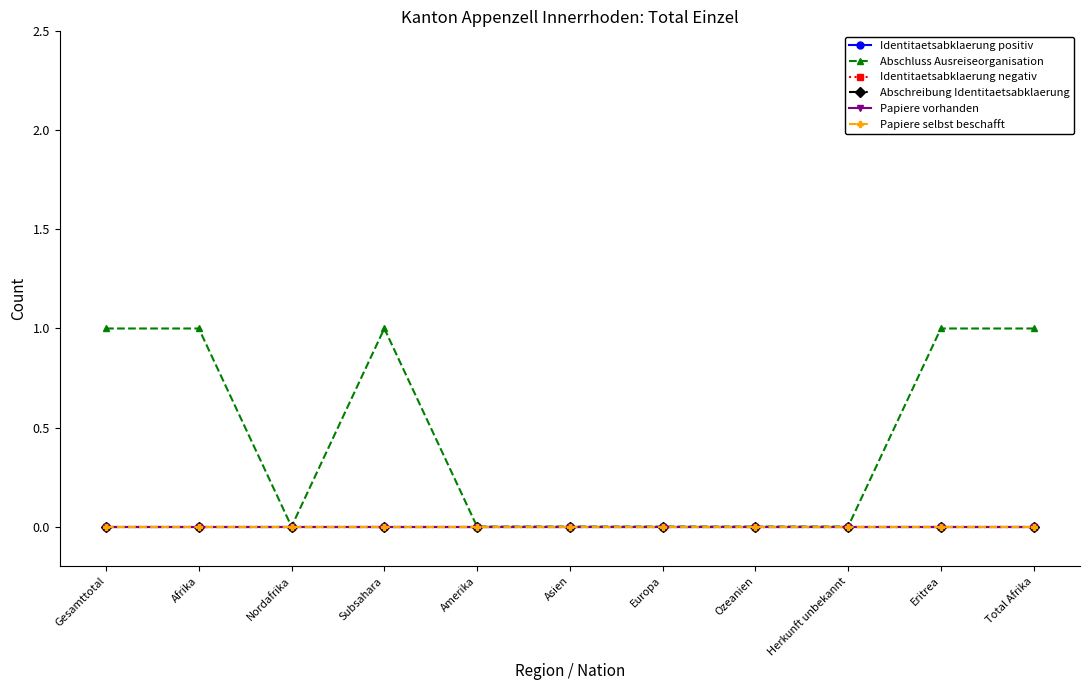

Reading right to left, what are all the values shown in this chart?

Identitaetsabklaerung positiv: 0	0	0	0	0	0	0	0	0	0	0
Abschluss Ausreiseorganisation: 1	1	0	0	0	0	0	1	0	1	1
Identitaetsabklaerung negativ: 0	0	0	0	0	0	0	0	0	0	0
Abschreibung Identitaetsabklaerung: 0	0	0	0	0	0	0	0	0	0	0
Papiere vorhanden: 0	0	0	0	0	0	0	0	0	0	0
Papiere selbst beschafft: 0	0	0	0	0	0	0	0	0	0	0